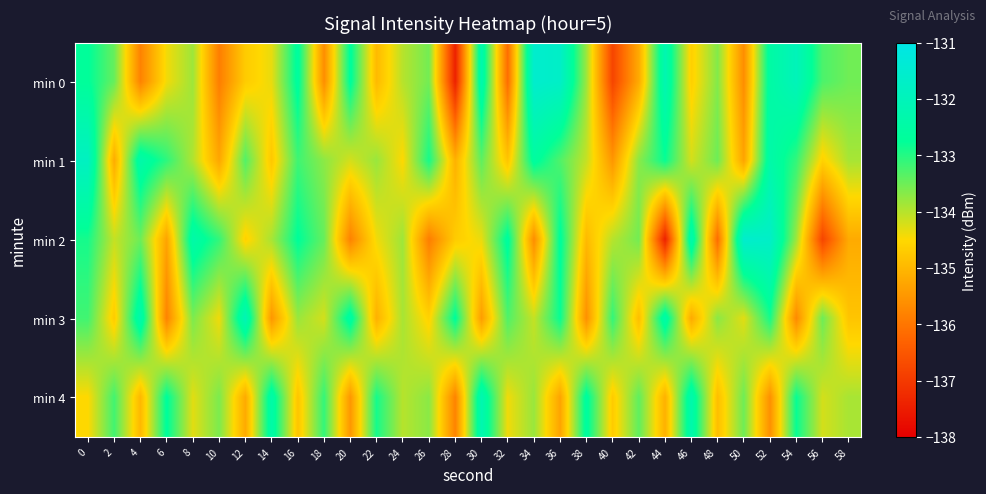

What is the smallest value displayed?

-137.4